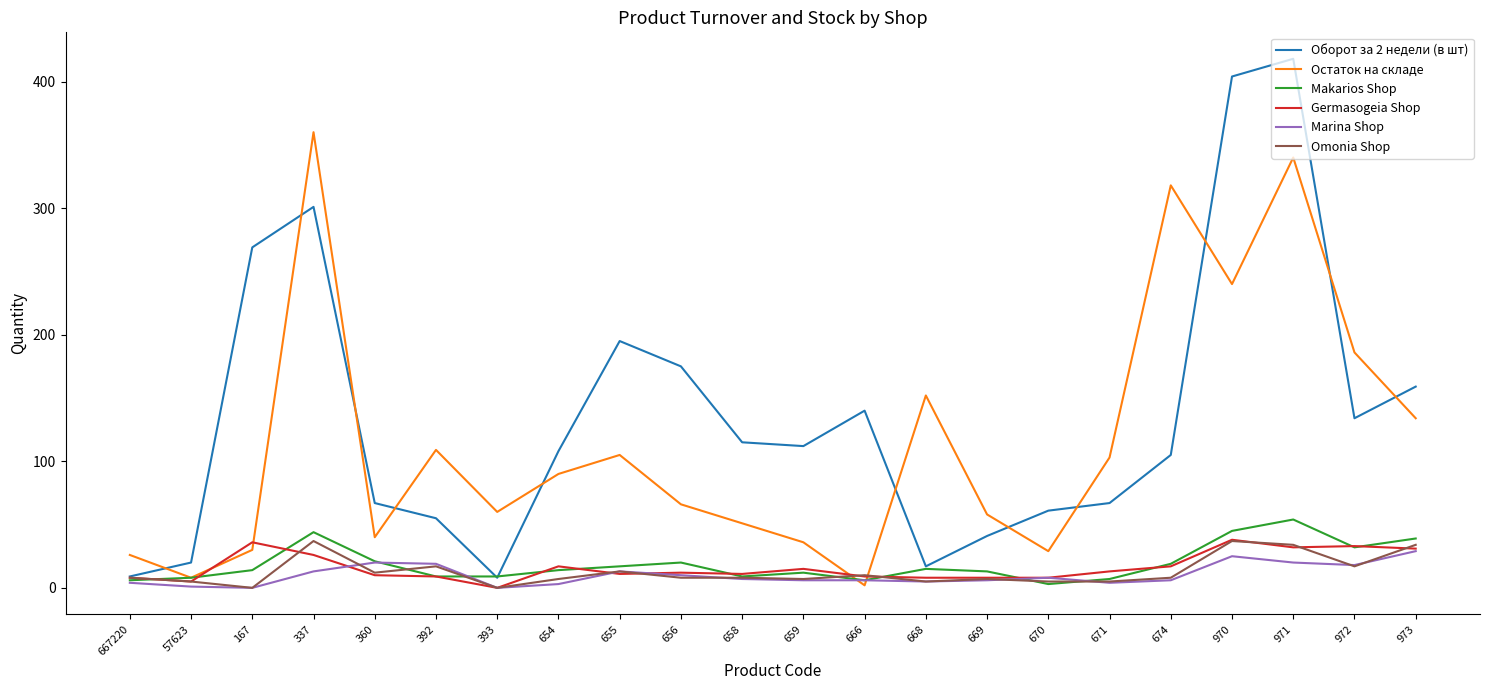

What is the average value of the Оборот за 2 недели (в шт) series?

135